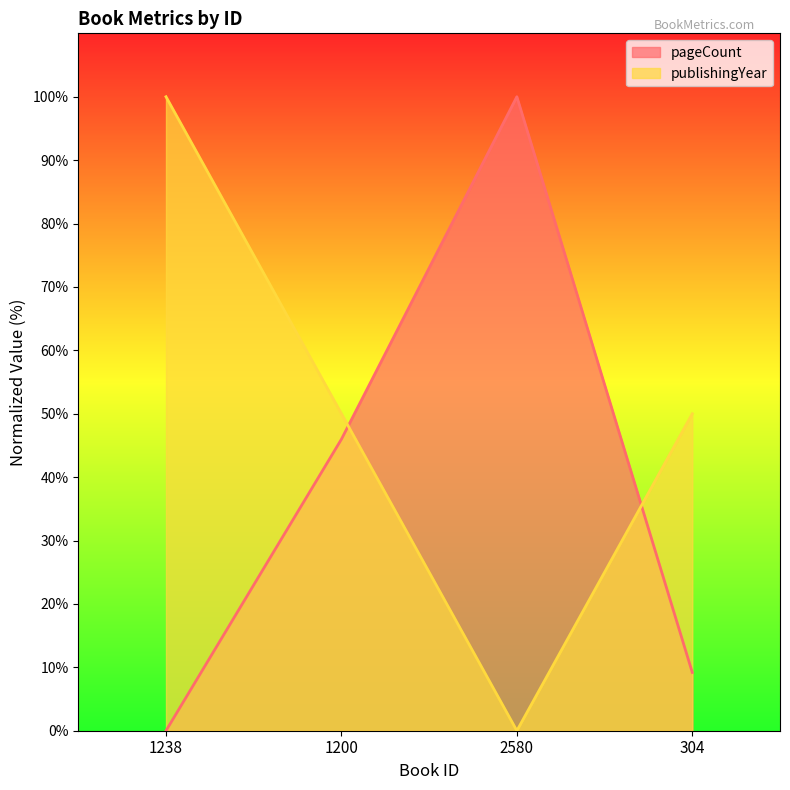

At which label is pageCount closest to 50?

1200